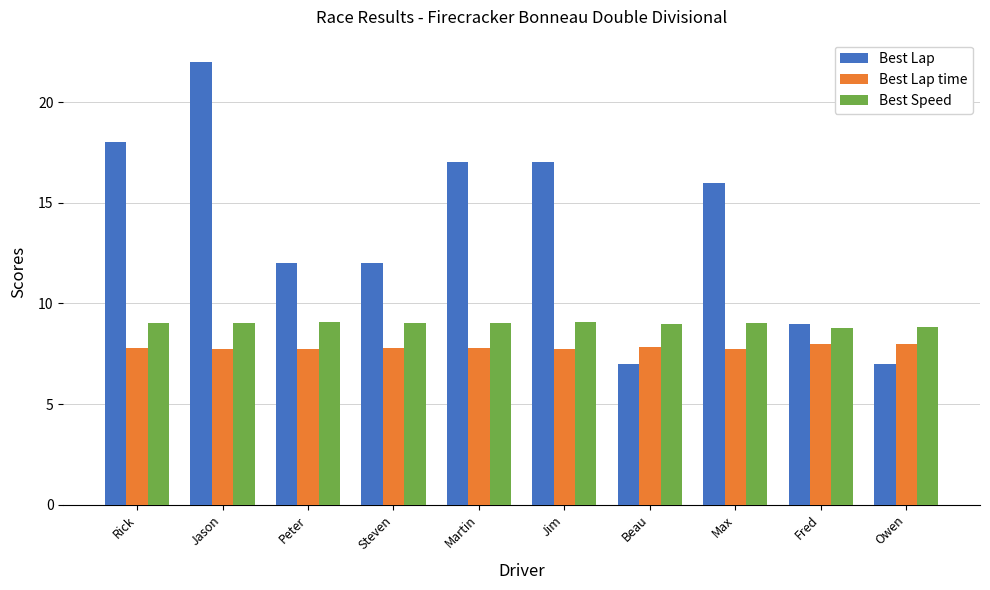

What is the smallest value displayed?

7.0